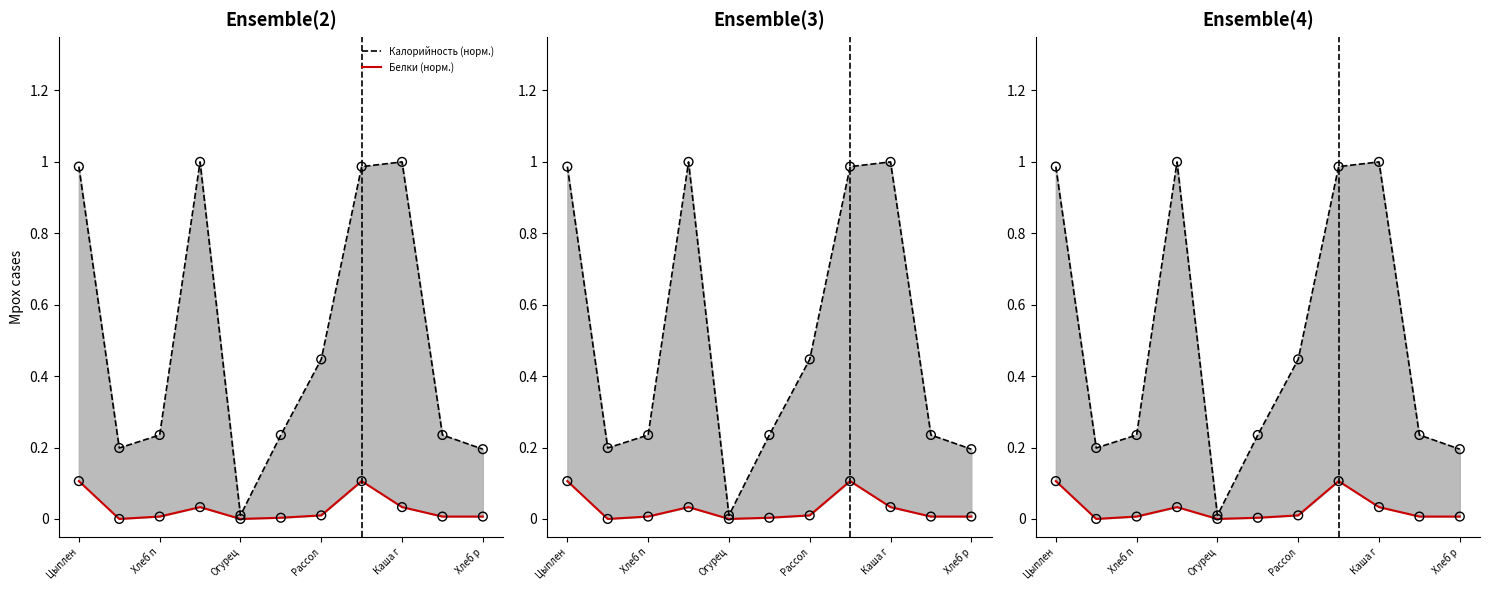

Which series reaches the maximum Y coordinate?

Калорийность (норм.)